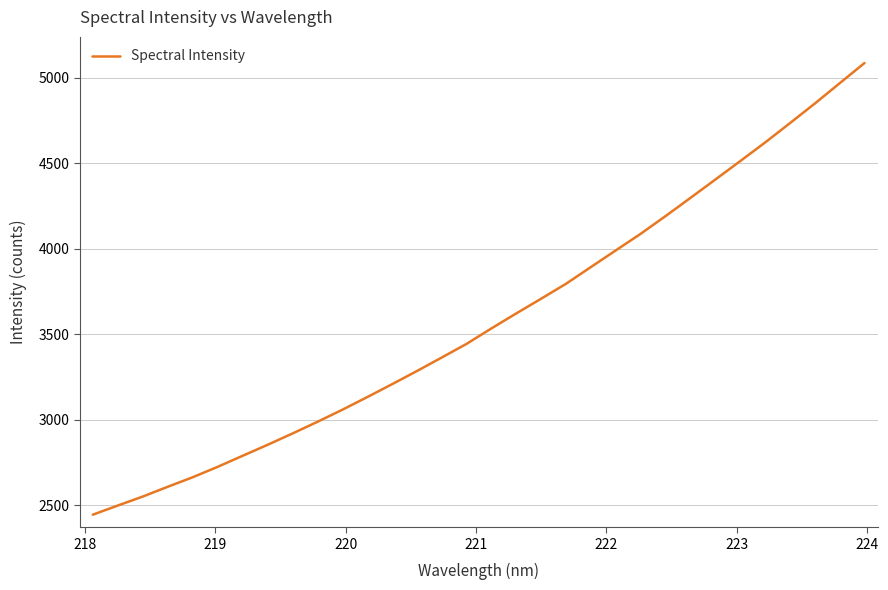

What is the difference between the maximum and minimum values?

2639.6